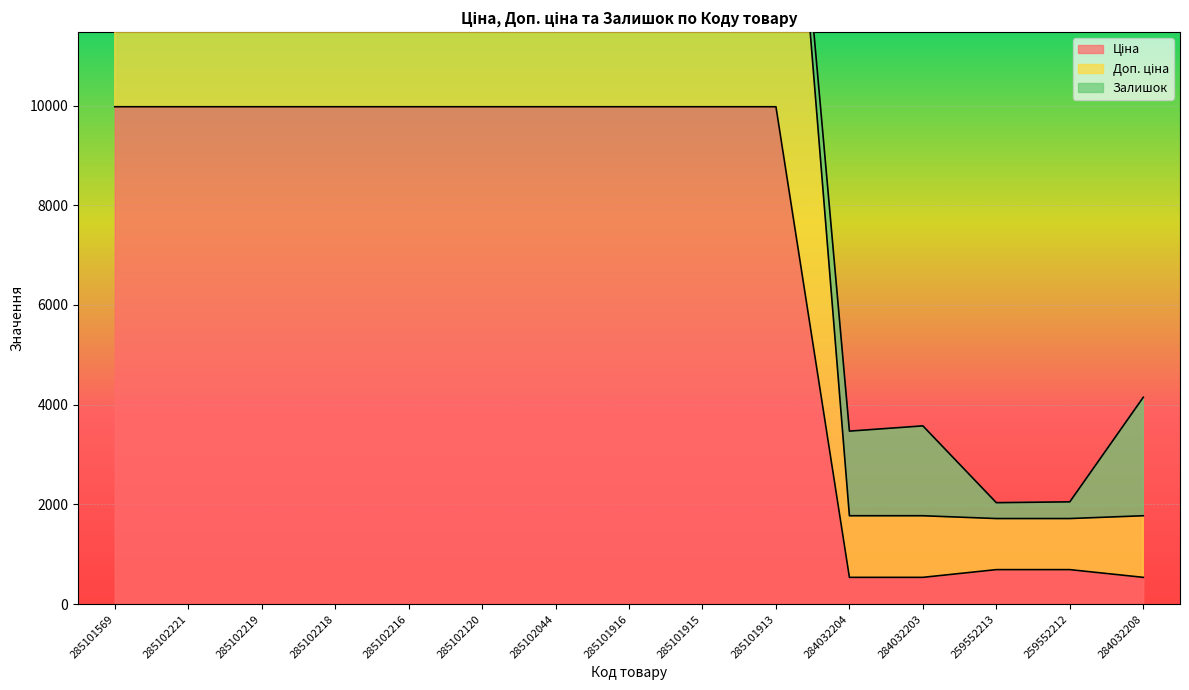

True or false: Ціна and Доп. ціна intersect in this chart.

False